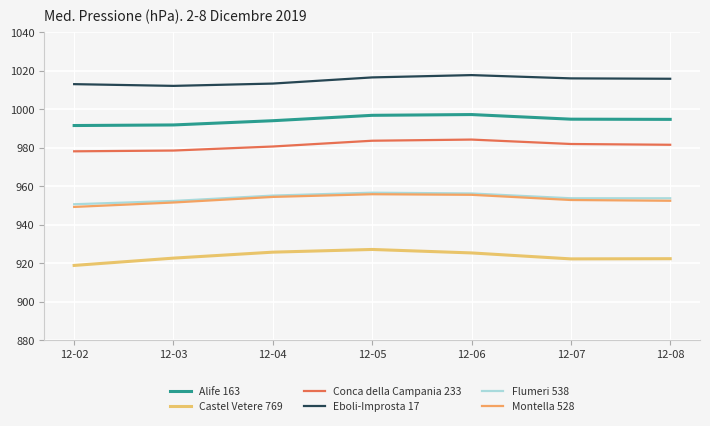

Which series has the widest spread of values?

Castel Vetere 769